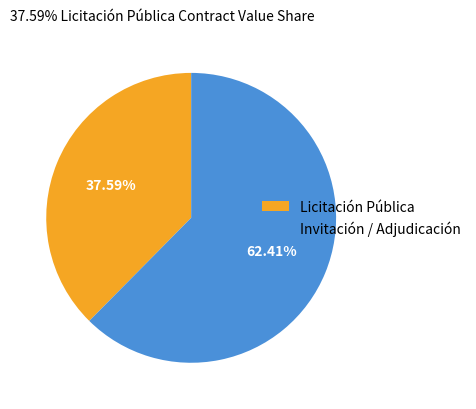

Which has a higher value, Licitación Pública or Invitación / Adjudicación?

Invitación / Adjudicación